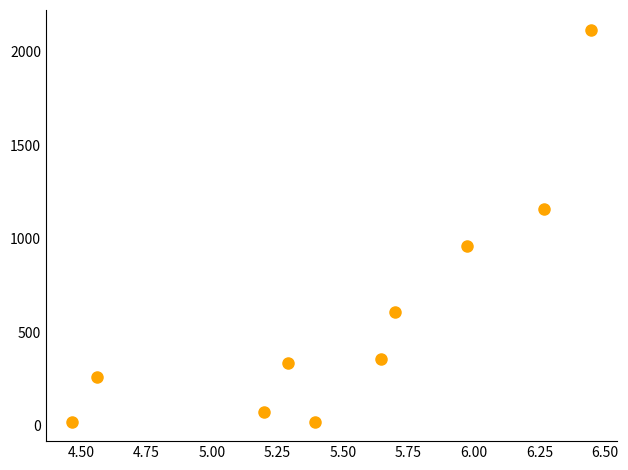

What is the average X value?

5.5